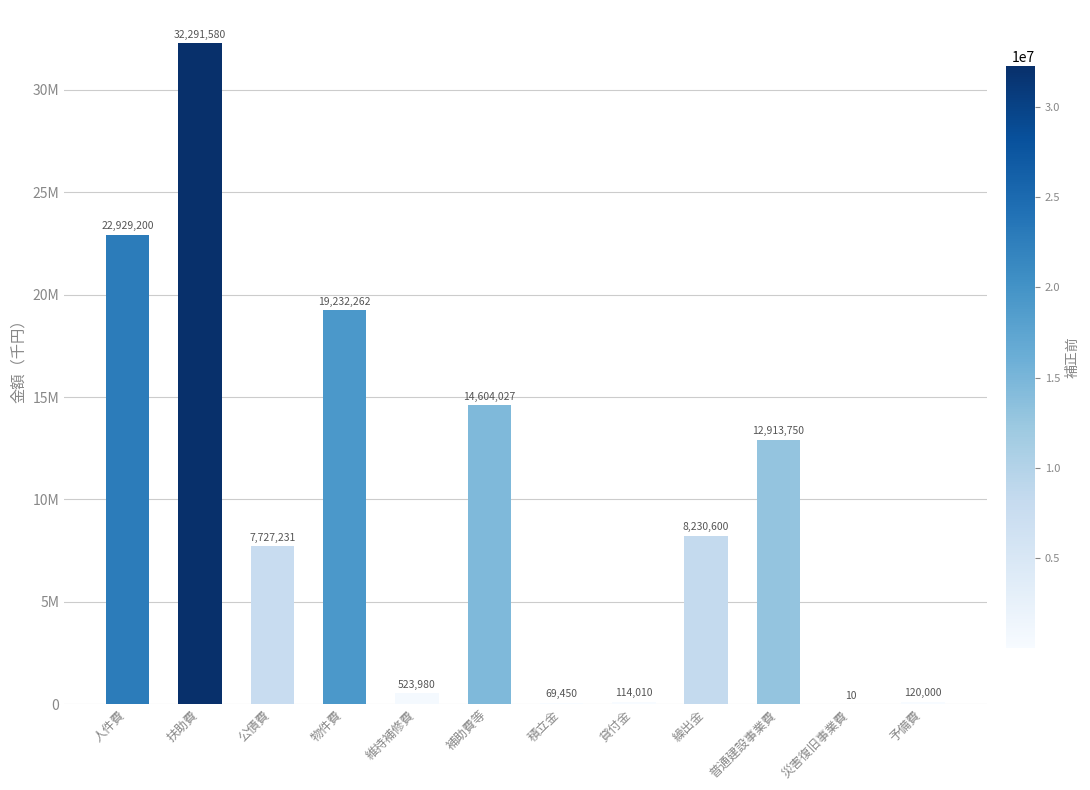

Read the value at 公債費, to the nearest 100.

7727200